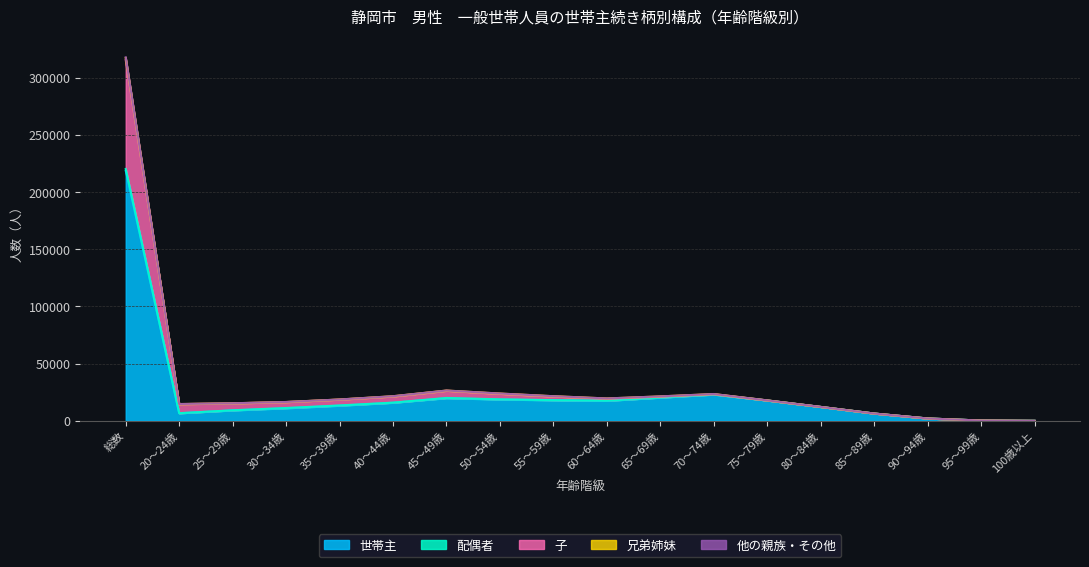

At which category is the sum across all series the highest?

総数